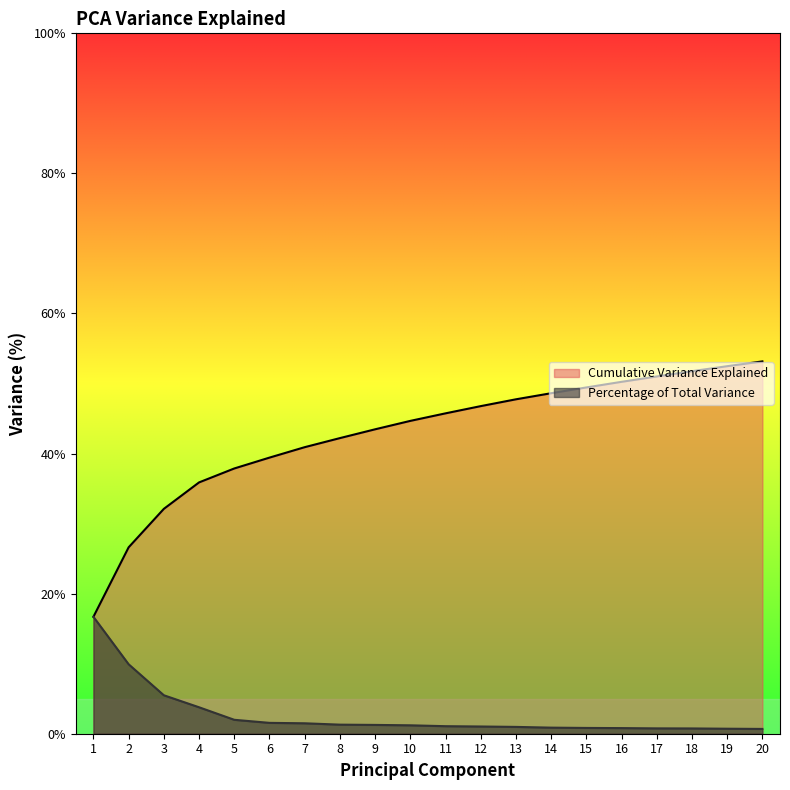

What is the average value of the Cumulative Variance Explained series?

42.8